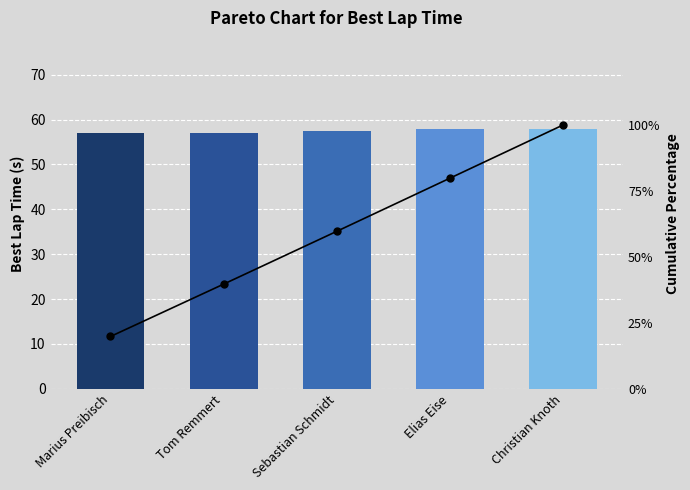

Does the chart contain any negative values?

No